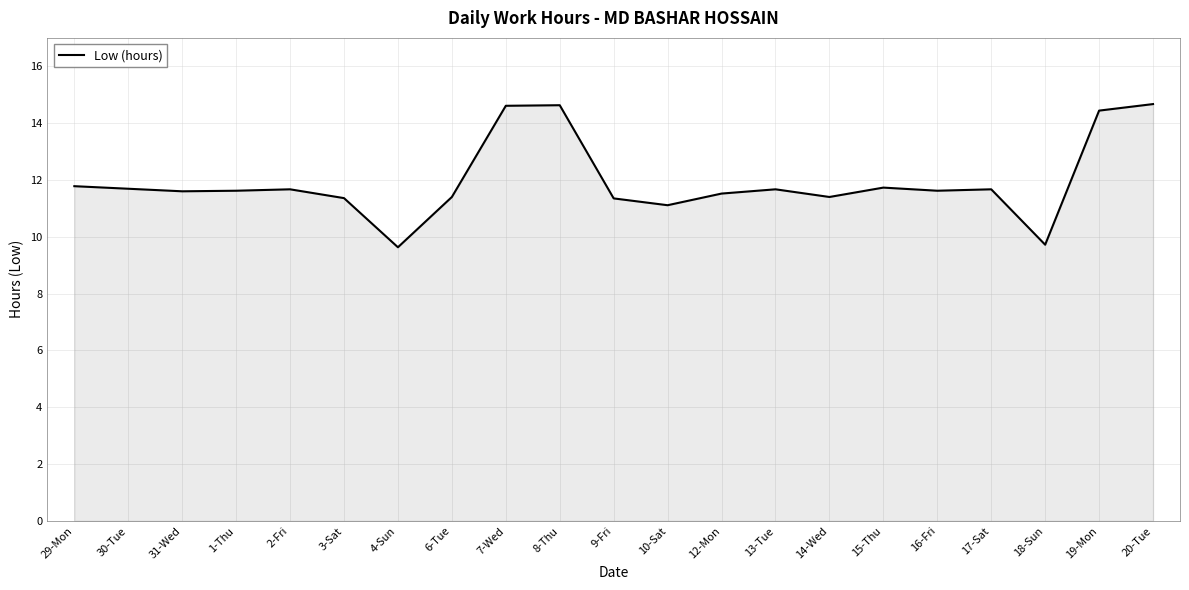

What is the greatest value displayed?

14.7